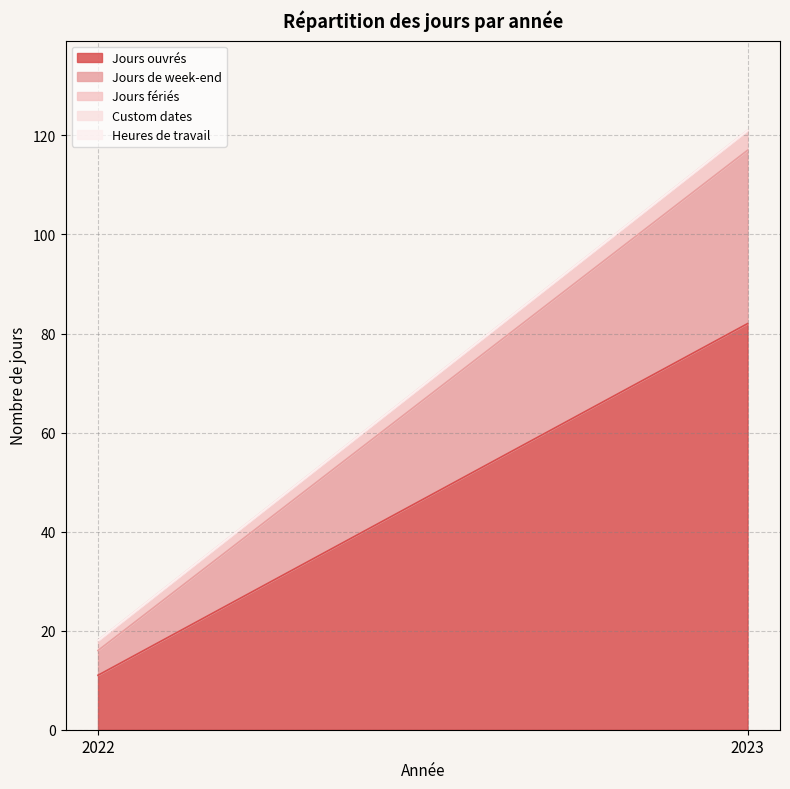

Reading left to right, transcribe all the data shown in this chart.

Jours ouvrés: 11	82
Jours de week-end: 5	35
Jours fériés: 2	4
Custom dates: 0	0
Heures de travail: 0	0